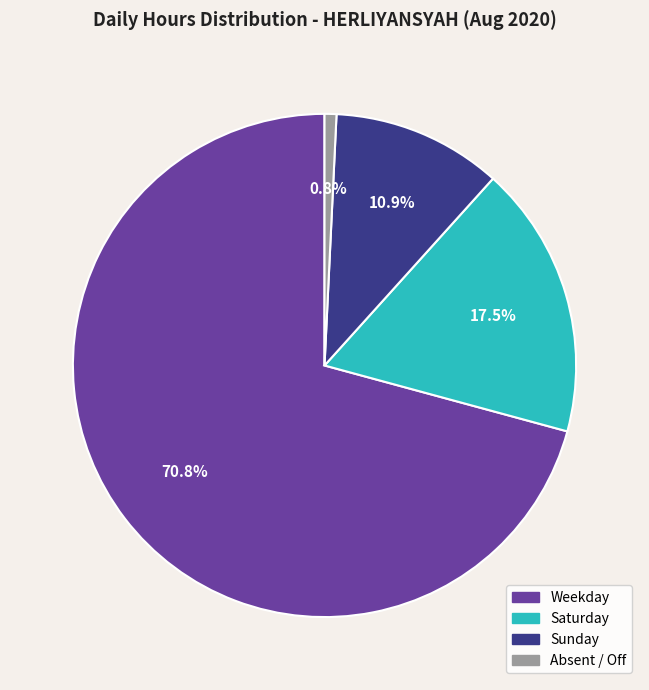

Rank the categories by value from highest to lowest.

Weekday, Saturday, Sunday, Absent / Off